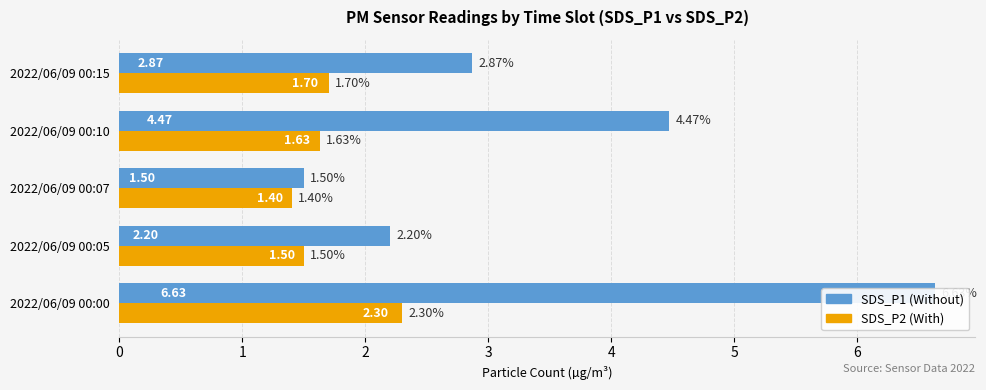

What is the total value across all series at 2022/06/09 00:00?

8.9